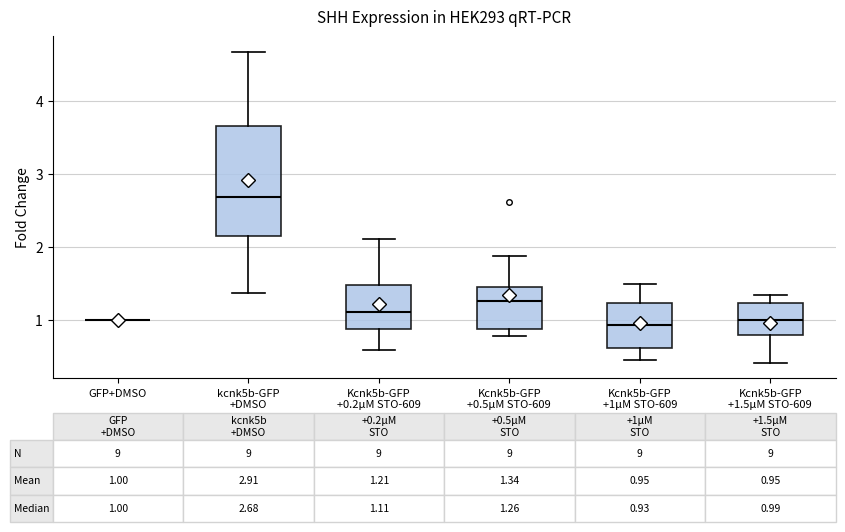

Comparing the boxes themselves (not the whiskers), which one is the tallest?

kcnk5b-GFP +DMSO